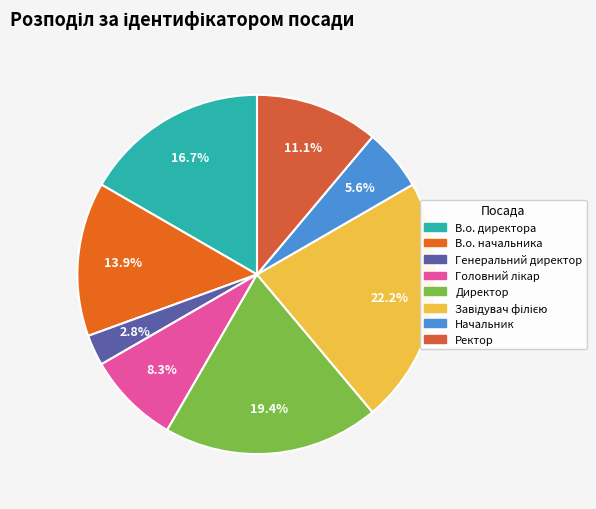

How many segments does this pie chart have?

8